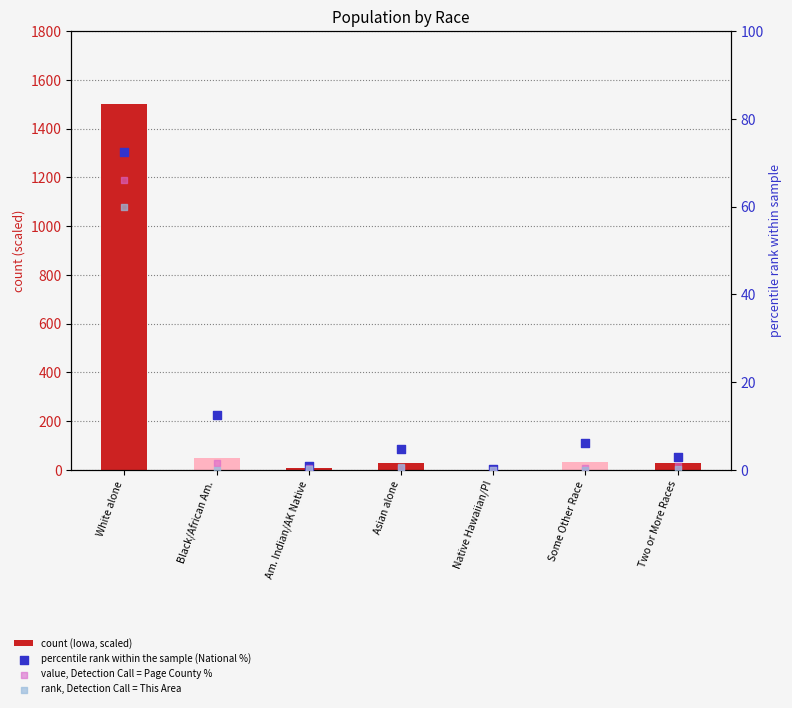

What is the total value across all series at Some Other Race?

37.0